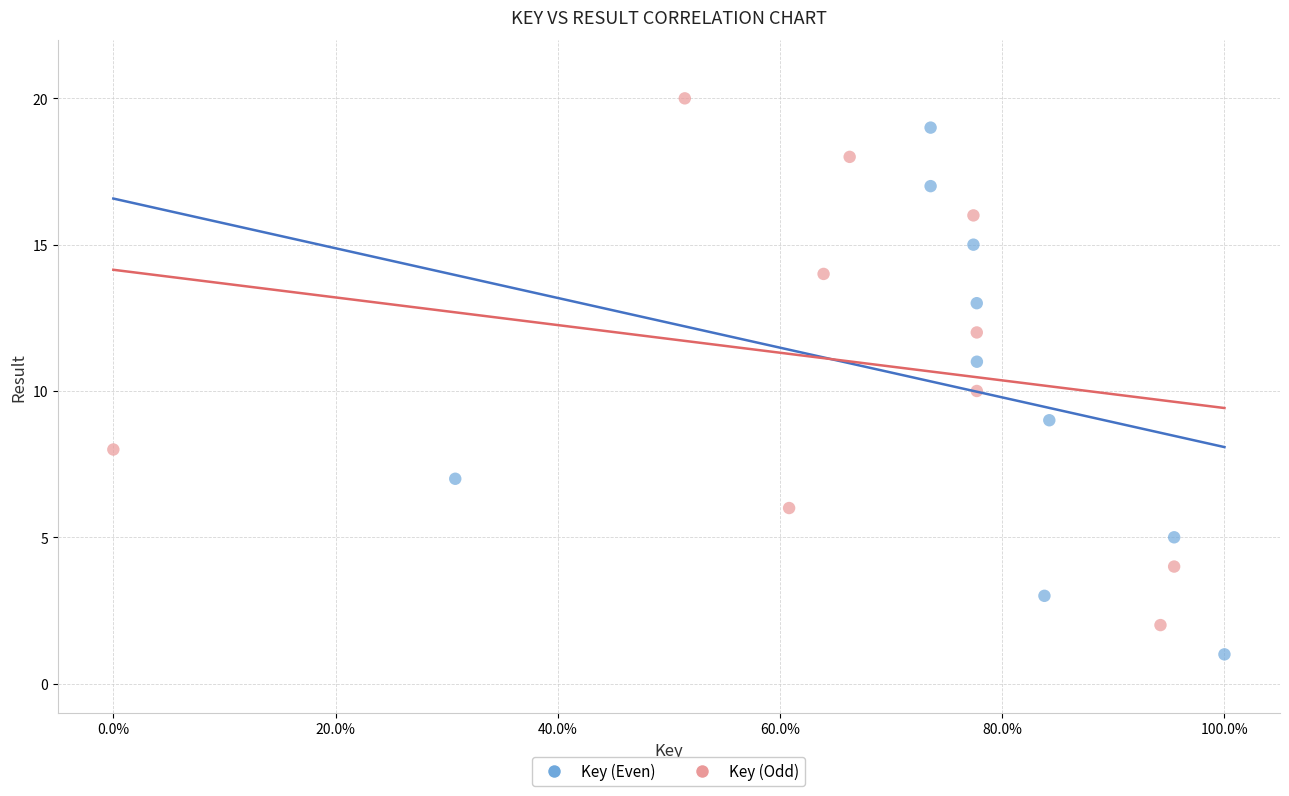

Which series contains the lowest Y value?

Key (Even)